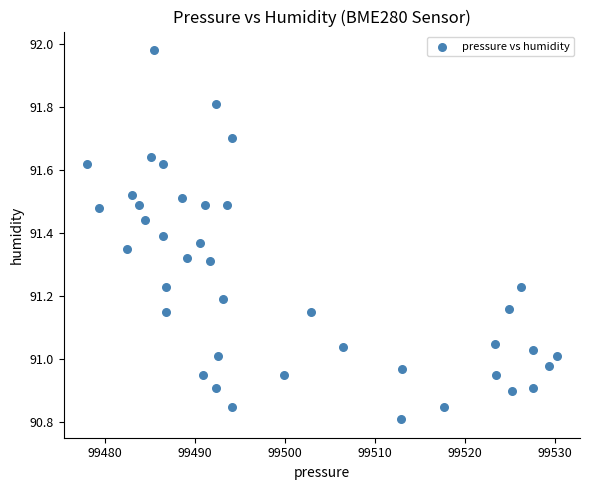

What is the range of Y values (max minus min)?

1.2